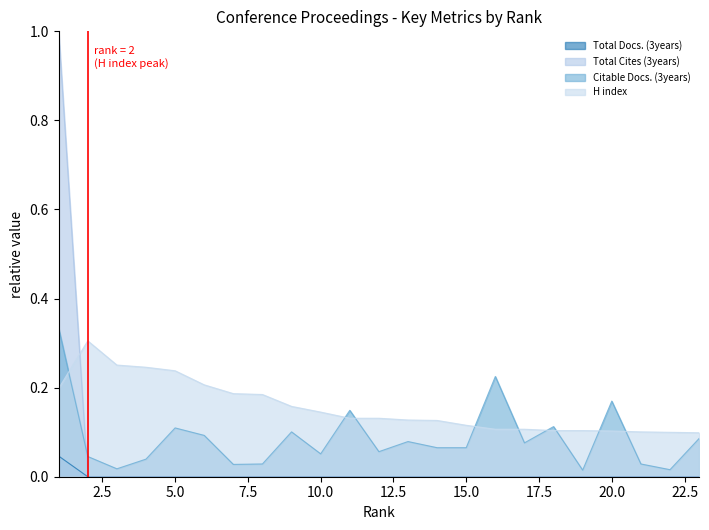

Which category has the highest value in the H index series?

2